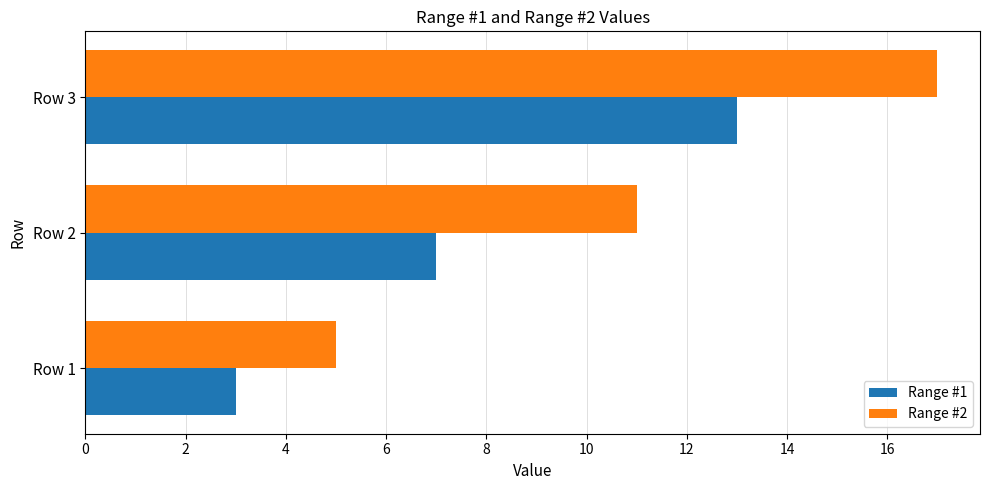

How many distinct data groups are displayed?

2